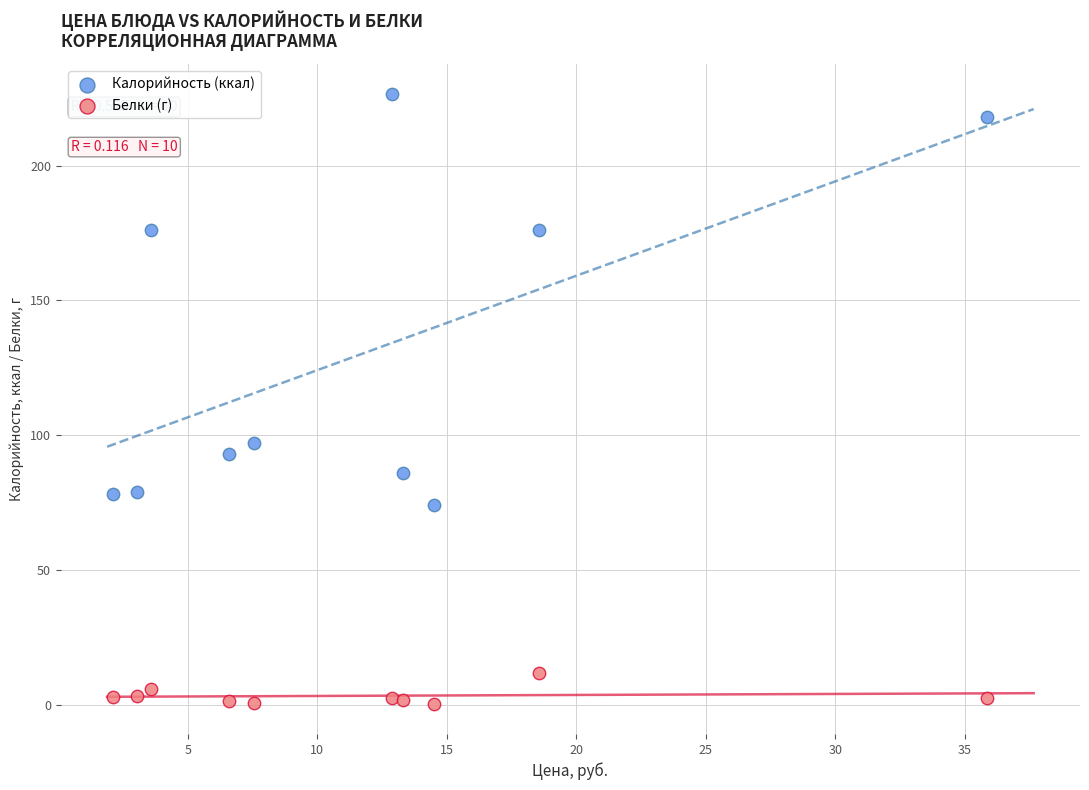

Which series has the largest Y range (max minus min)?

Калорийность (ккал)